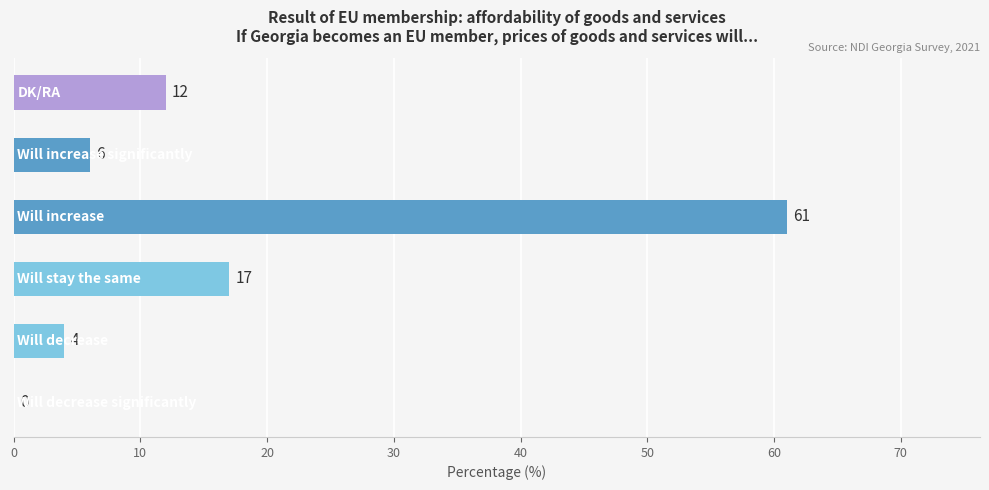

Count the number of categories in the chart.

6